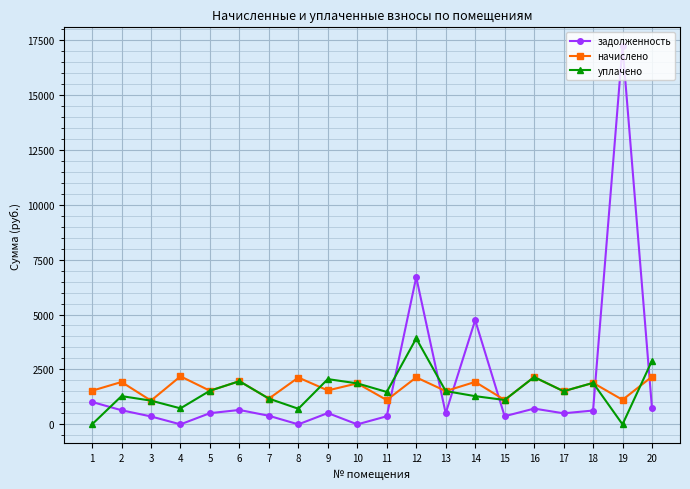

The value of начислено at 9 is 1544.8. True or false?

True